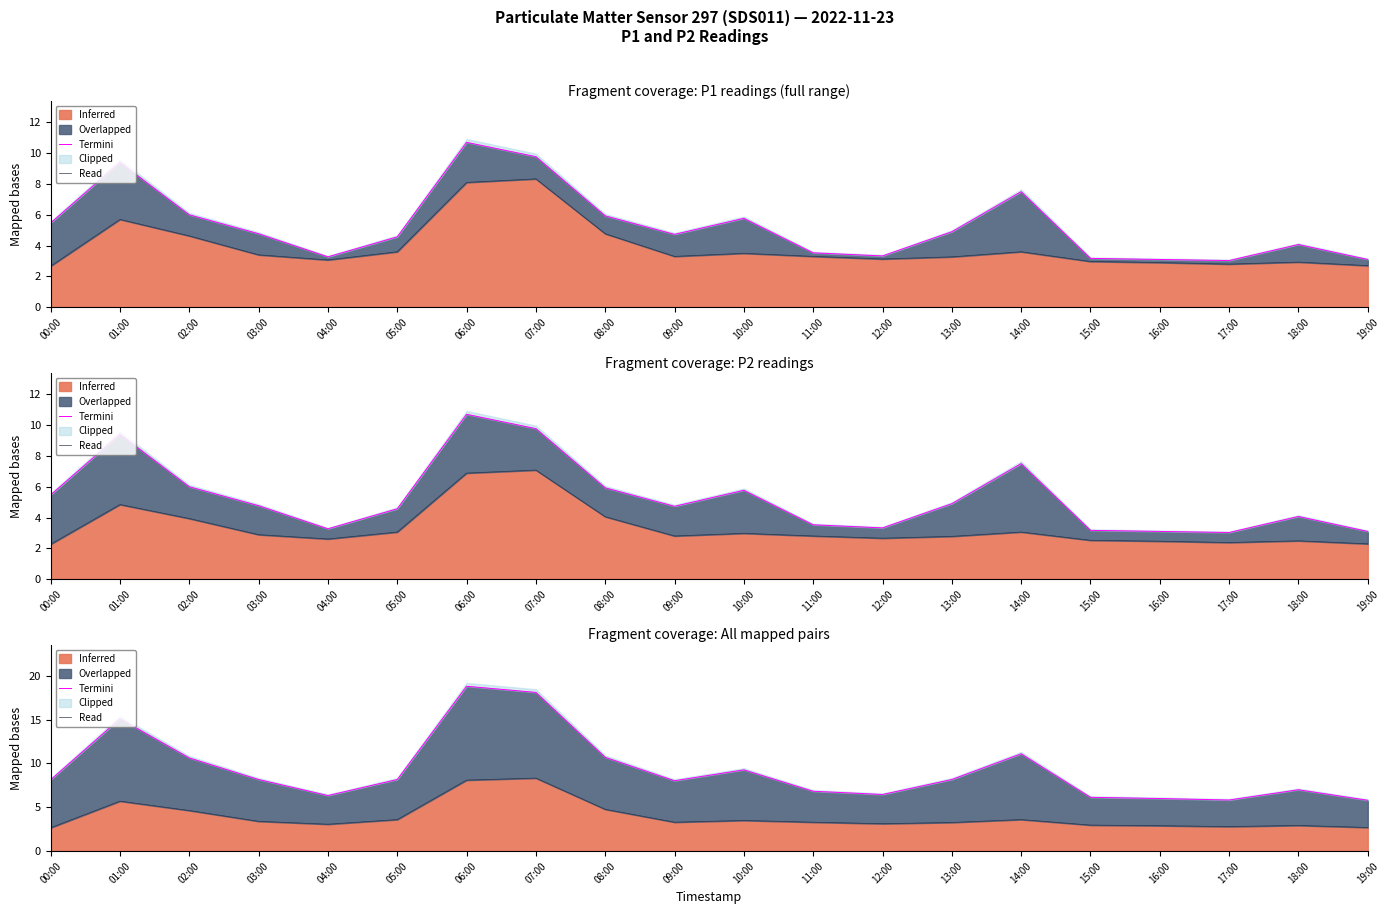

What is the difference between the second highest and minimum values in the Termini series?

12.3